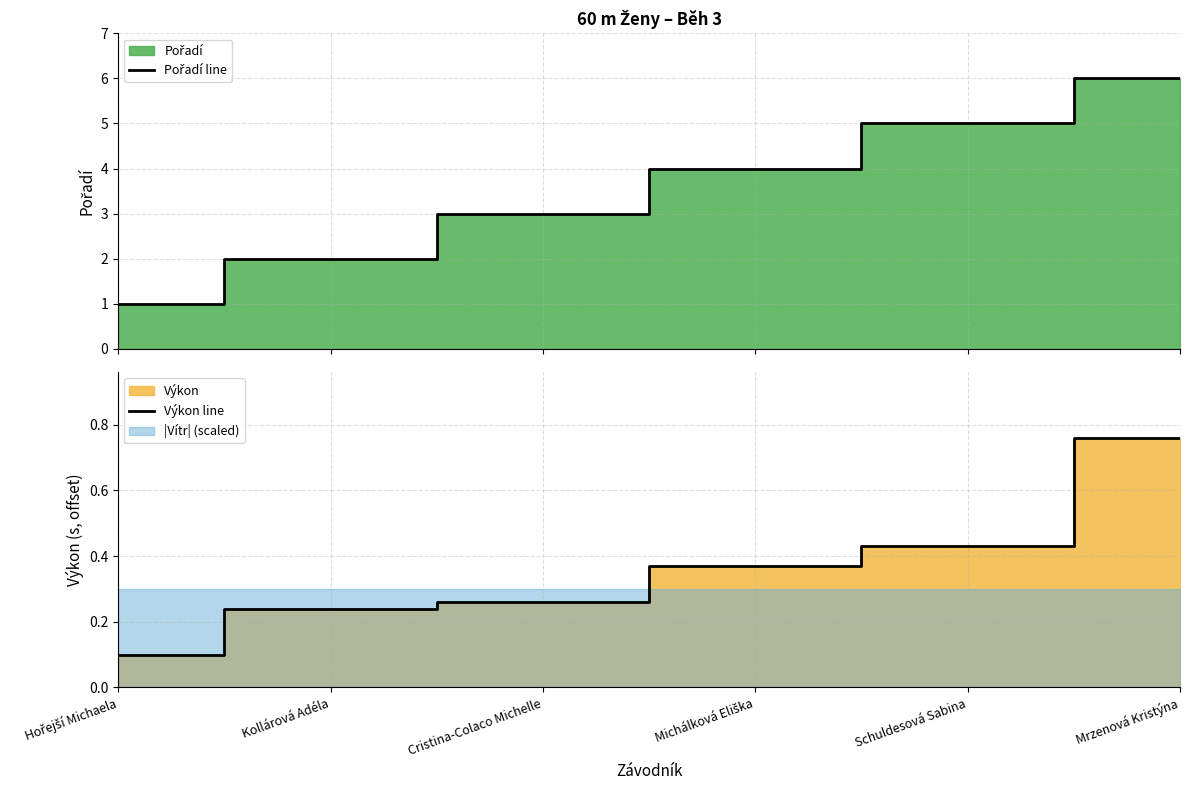

At which category is the sum across all series the highest?

Mrzenová Kristýna